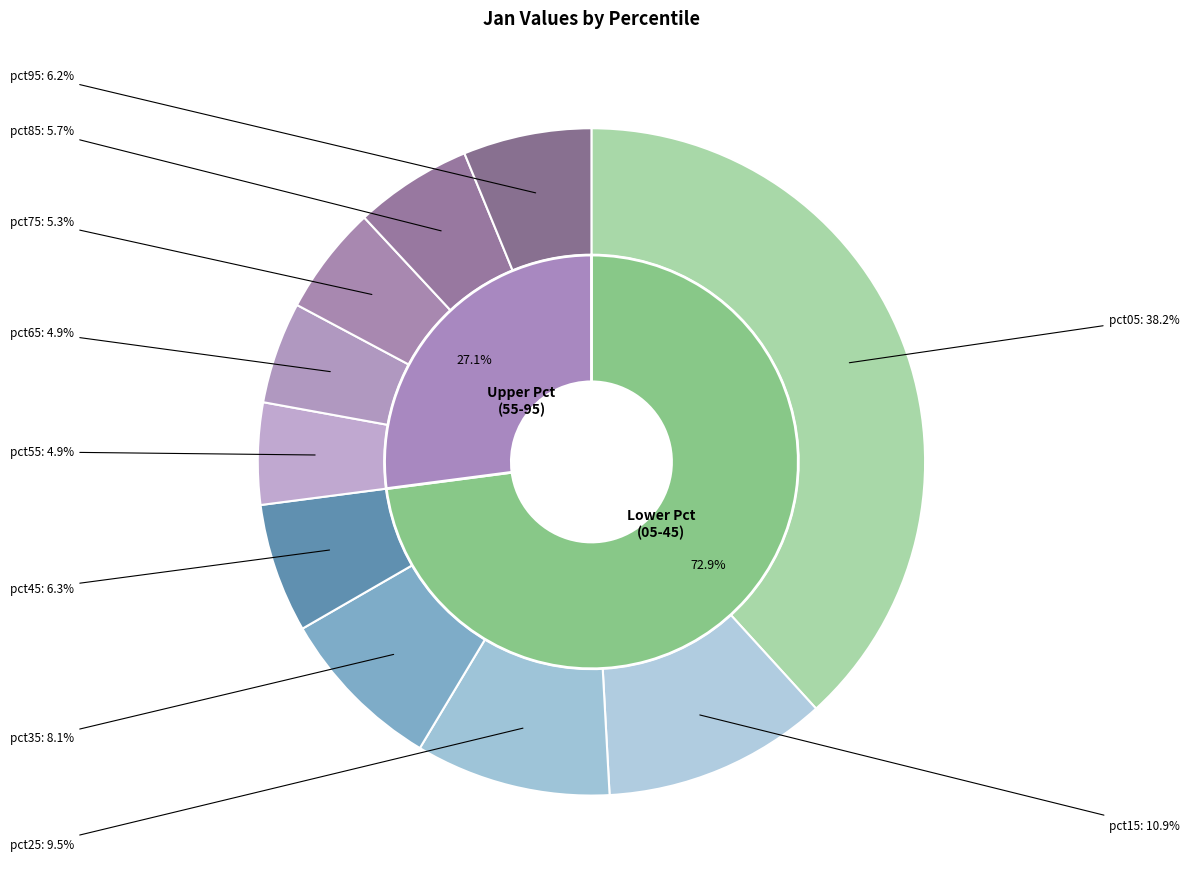

Rank the categories by value from lowest to highest.

pct55, pct65, pct75, pct85, pct95, pct45, pct35, pct25, pct15, pct05